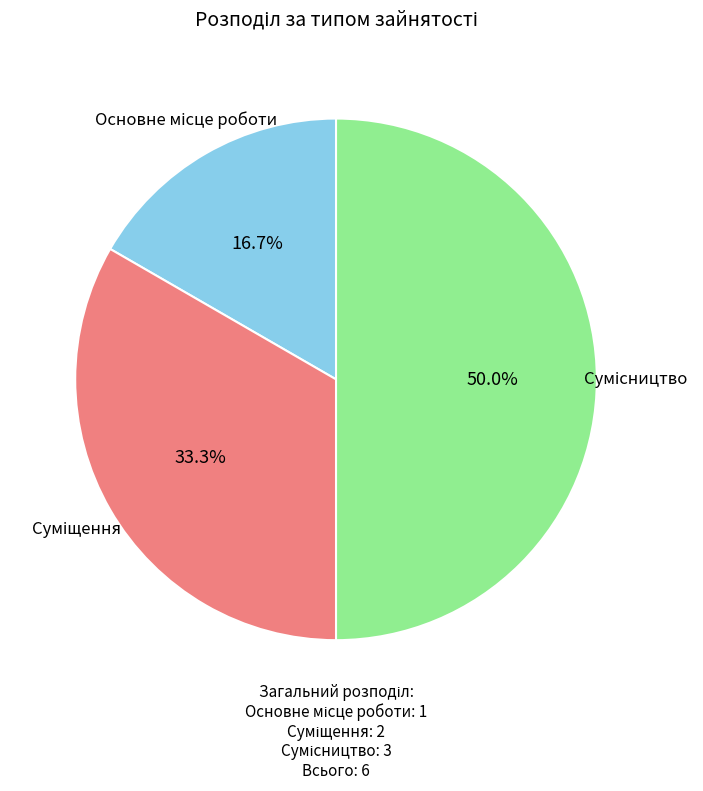

To the nearest percent, what percentage of the pie is Сумісництво?

50%